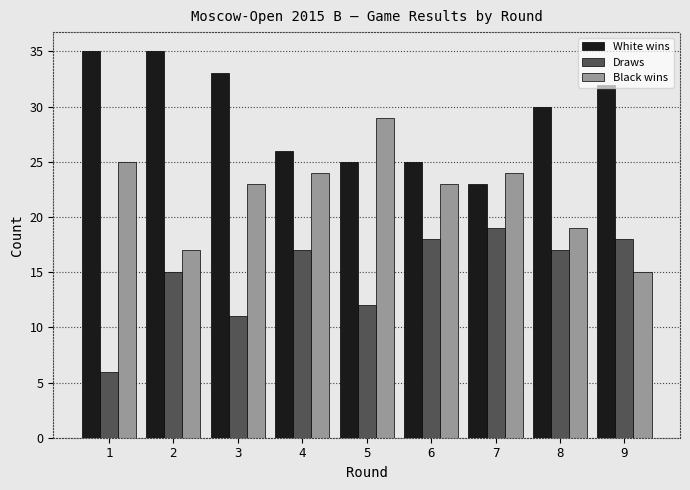

At 6, list the series in order from largest to smallest.

White wins, Black wins, Draws